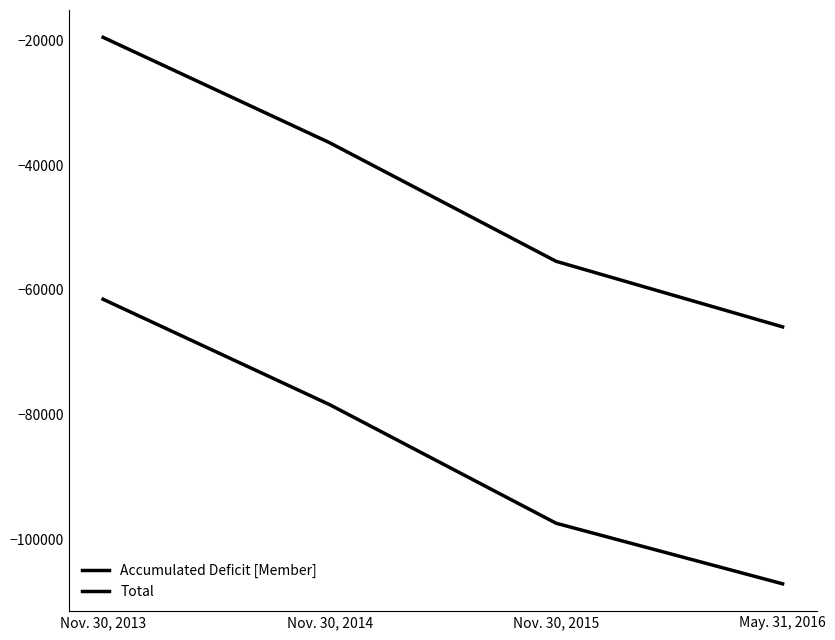

What is the average value of the Total series?

-44299